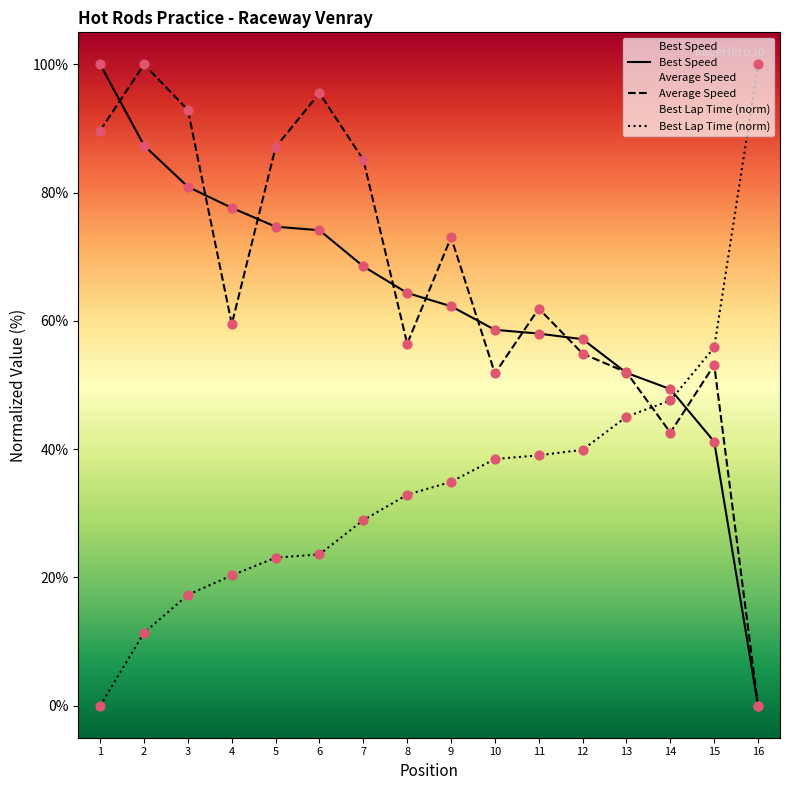

Is the value of Best Lap Time (norm) at 9 greater than the value of Average Speed at 8?

No